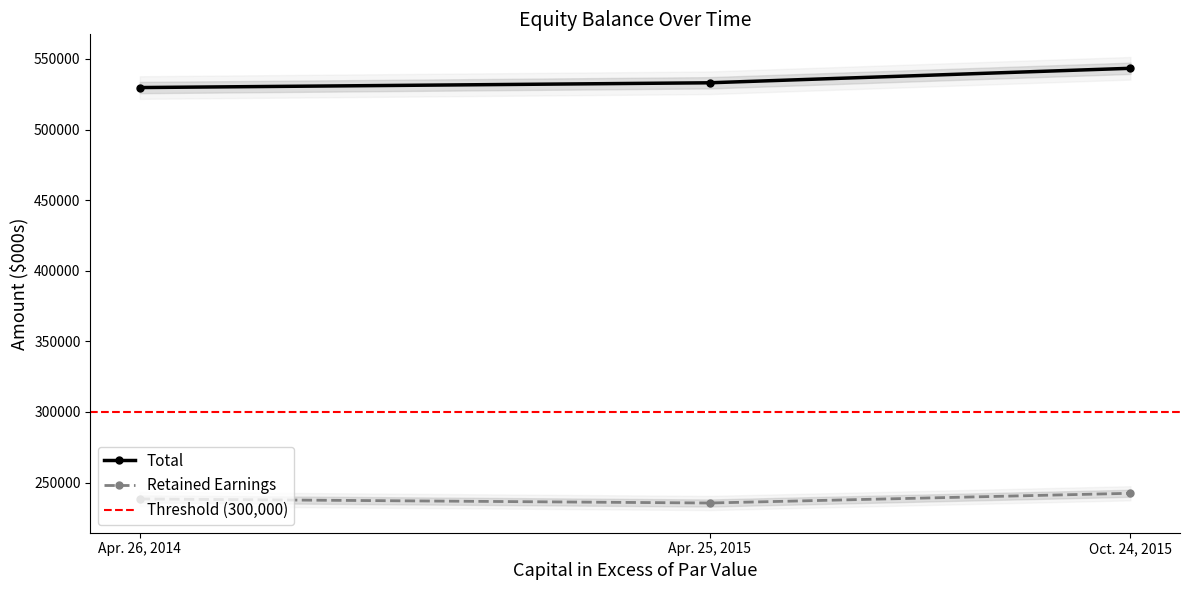

At which label does Total first exceed 533100?

Oct. 24, 2015